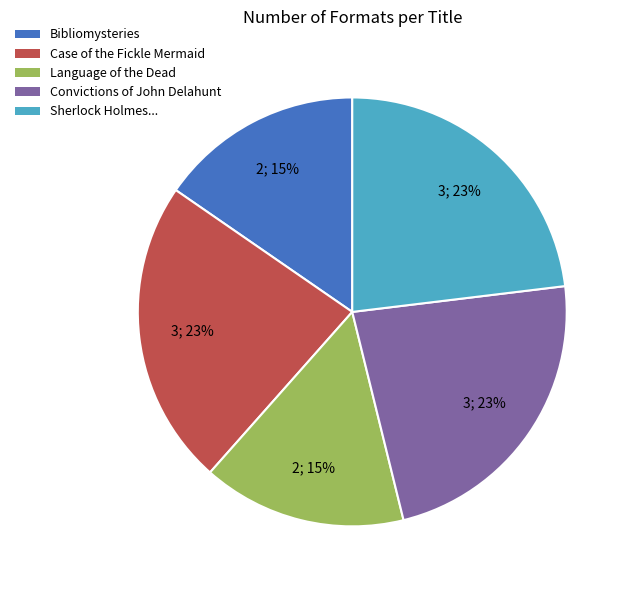

Is there any slice that represents more than half of the pie?

No